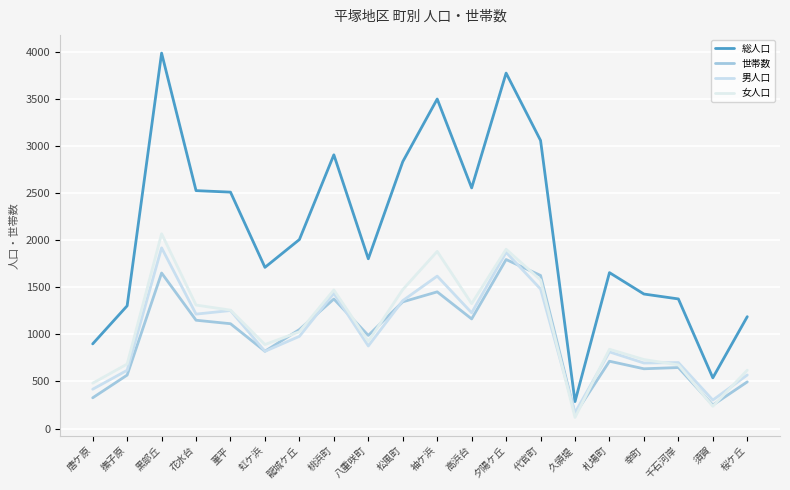

Where is the first local maximum for 男人口?

黒部丘